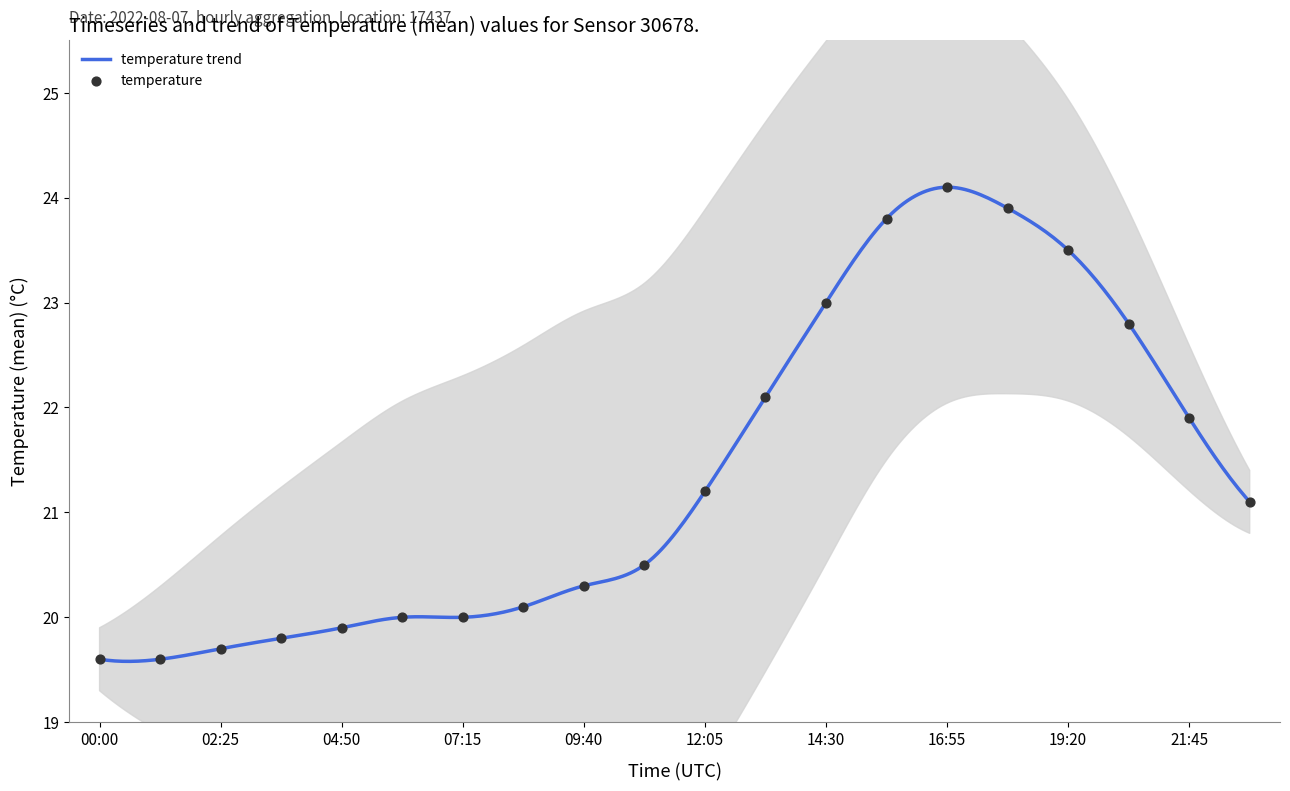

Approximately how many times larger is the value at 10:52 compared to 13:17?

0.9